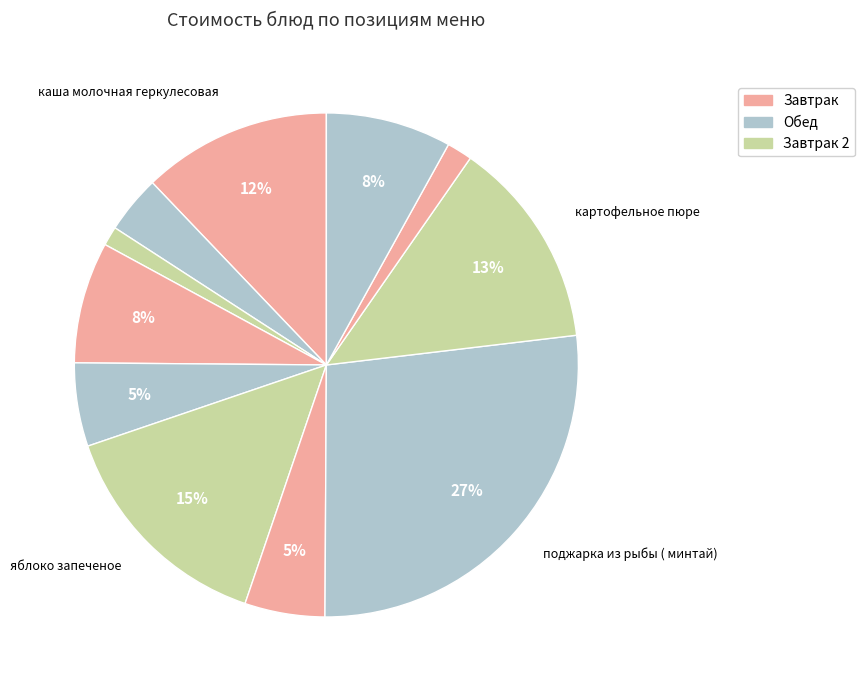

Which category has the biggest portion of the pie?

поджарка из рыбы ( минтай)